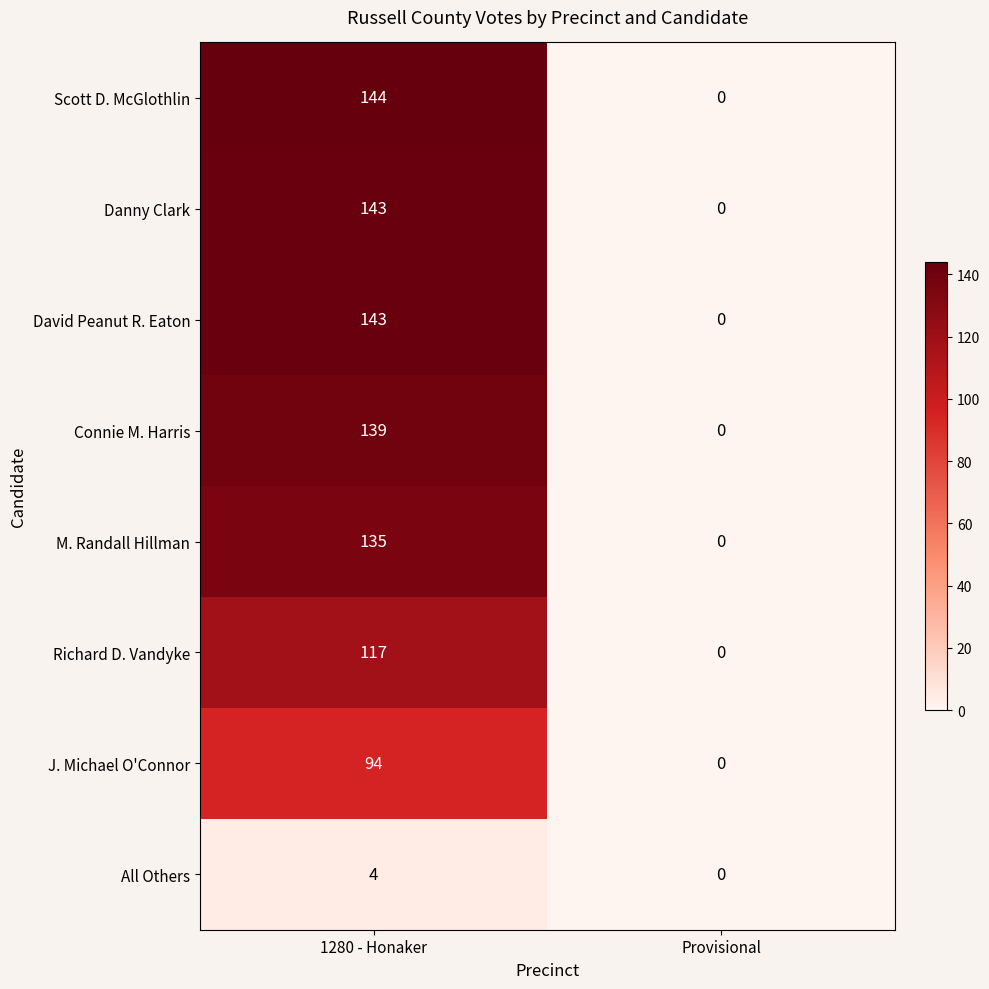

What is the difference between the Richard D. Vandyke values at 1280 - Honaker and Provisional?

117